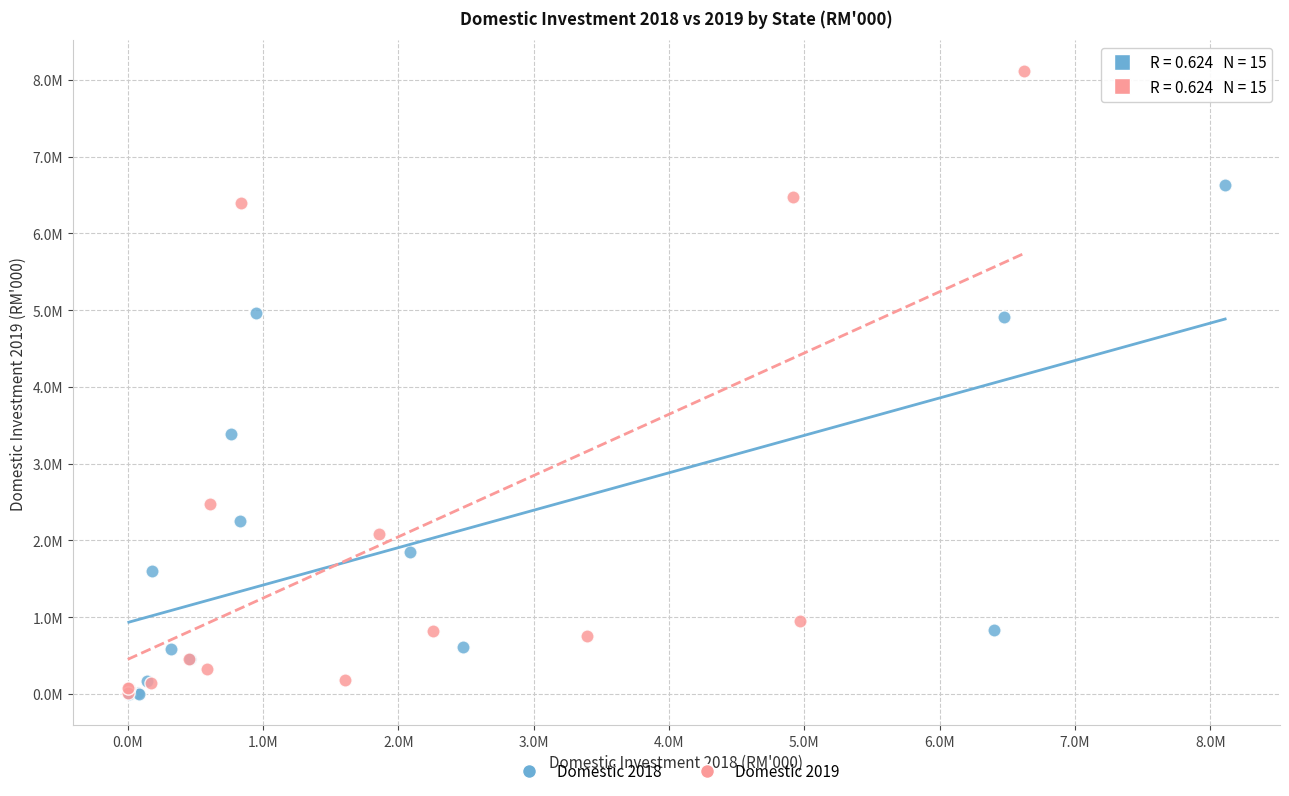

What are all the series names shown in the legend?

Domestic 2018, Domestic 2019